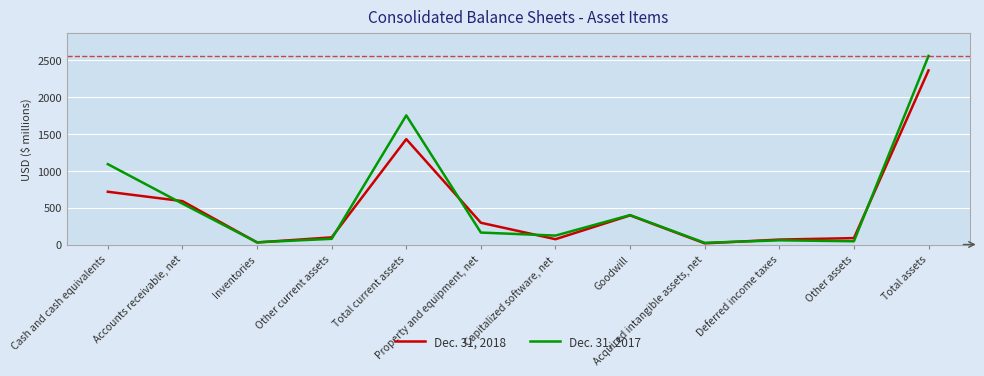

Which series has the widest spread of values?

Dec. 31, 2017